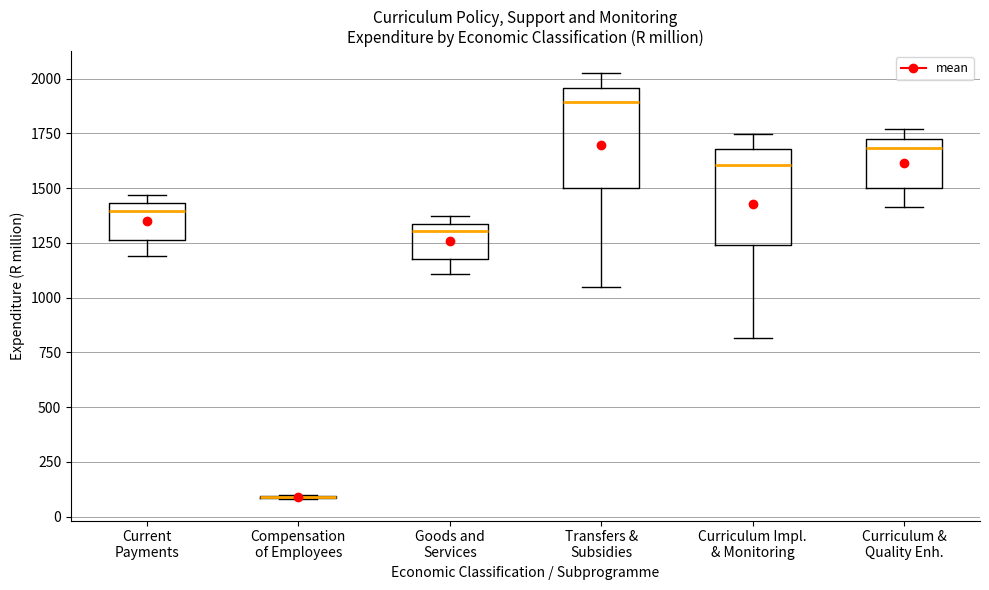

Where does the lower whisker of the box for Goods and Services end on the y-axis? The values are not printed on the chart, so give them approximately, as read against the axis.

1100